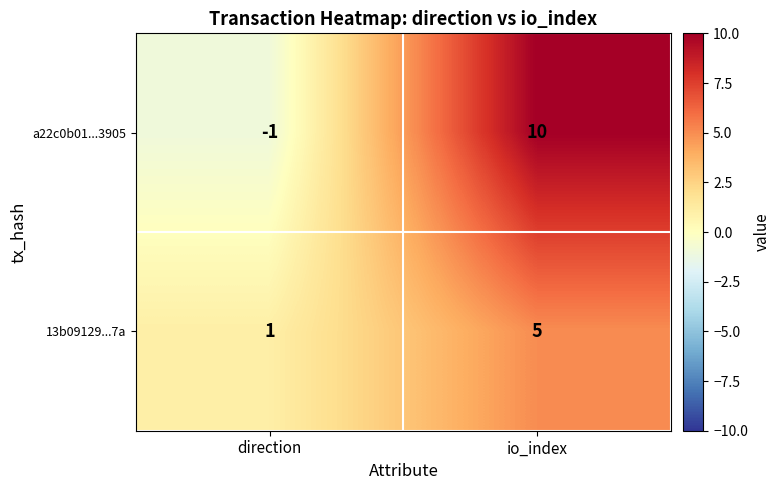

Rank the series by their maximum value, from highest to lowest.

a22c0b01...3905, 13b09129...7a